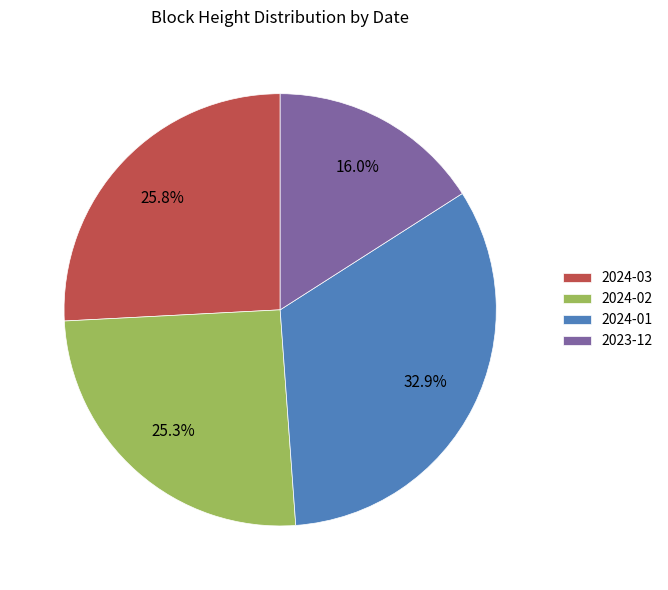

To the nearest percent, what is the average slice percentage?

25%